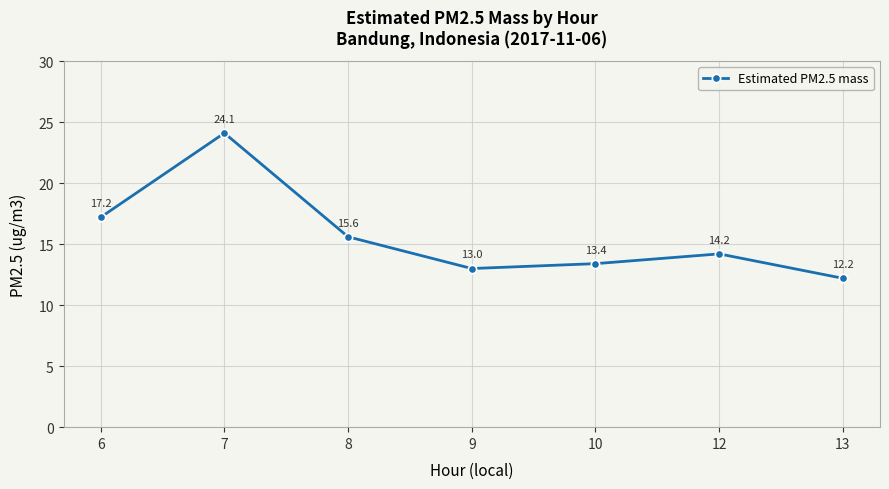

What is the sum of all values?

109.7